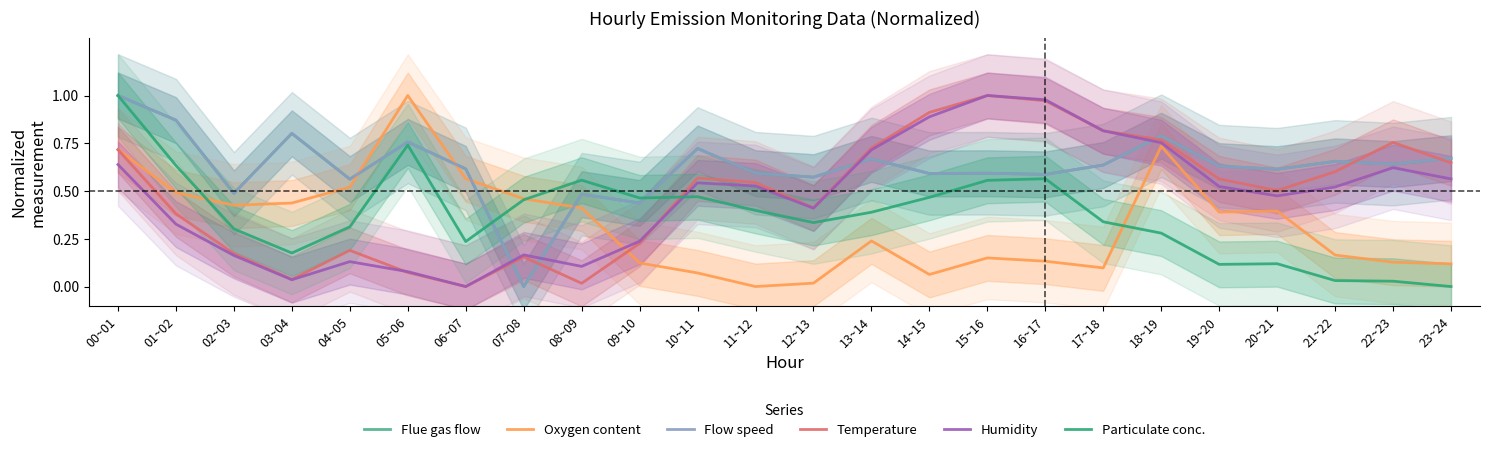

What is the value of the Flow speed point at the 18th from the left?

0.6